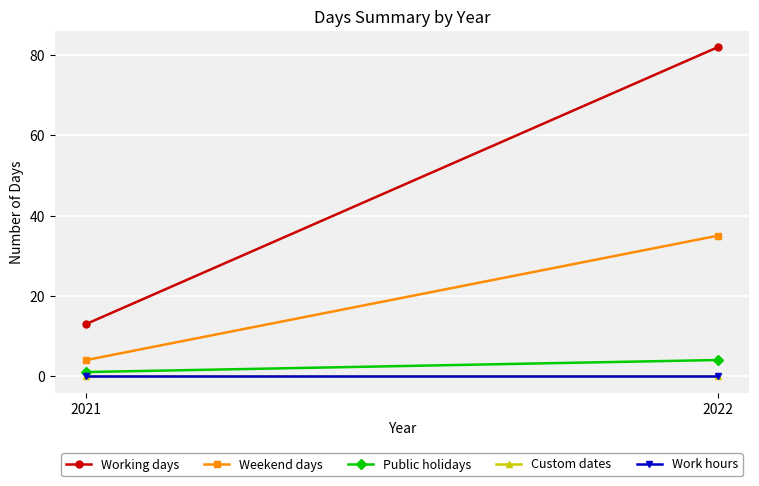

What is the value of the Public holidays point at the 1st from the left?

1